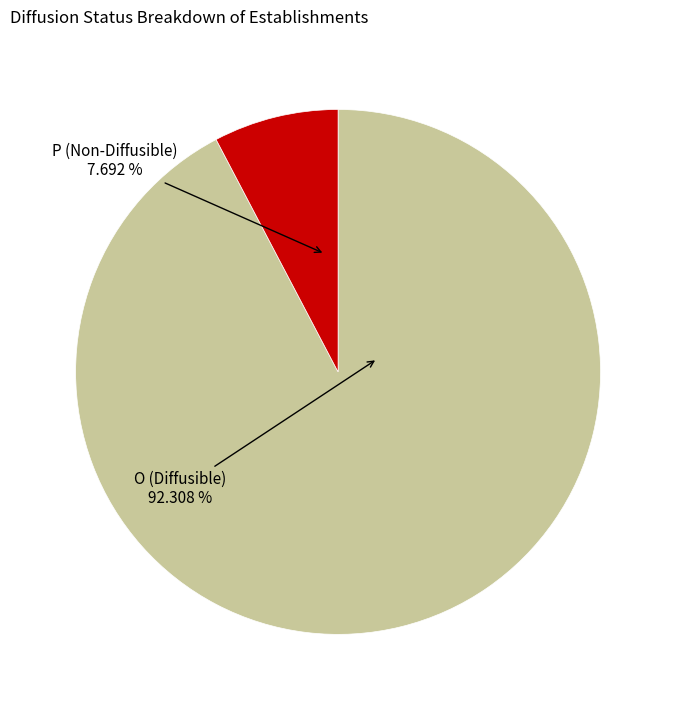

To the nearest percent, what is the difference between the largest and smallest slice percentages?

85%